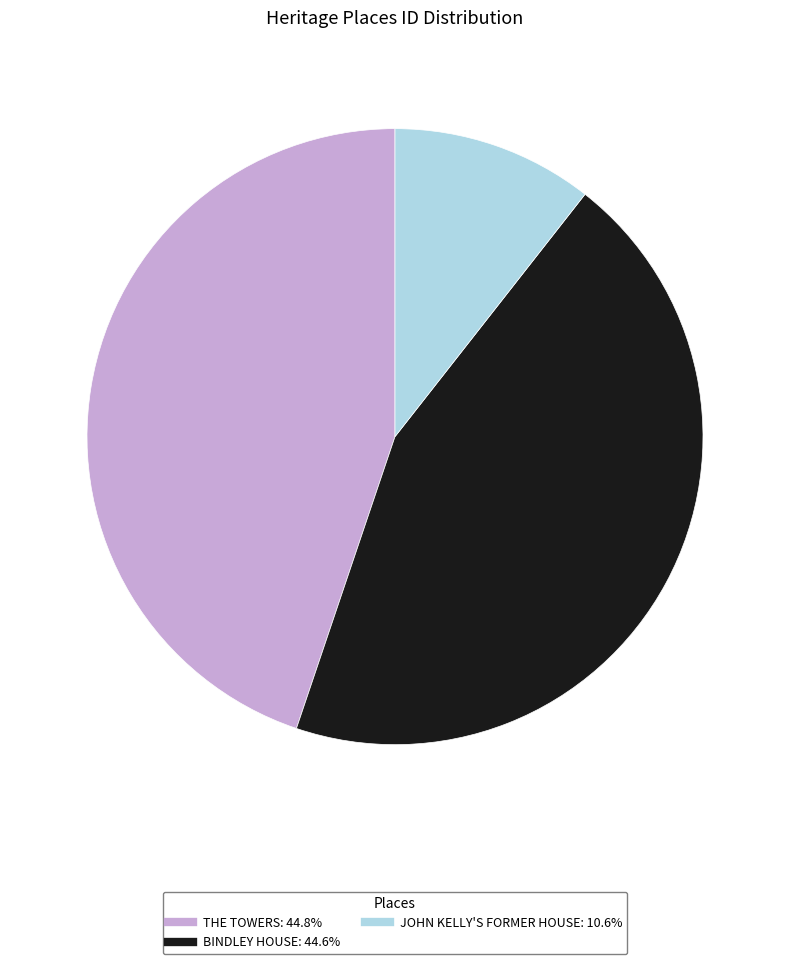

Is the sum of JOHN KELLY'S FORMER HOUSE and THE TOWERS greater than half?

Yes